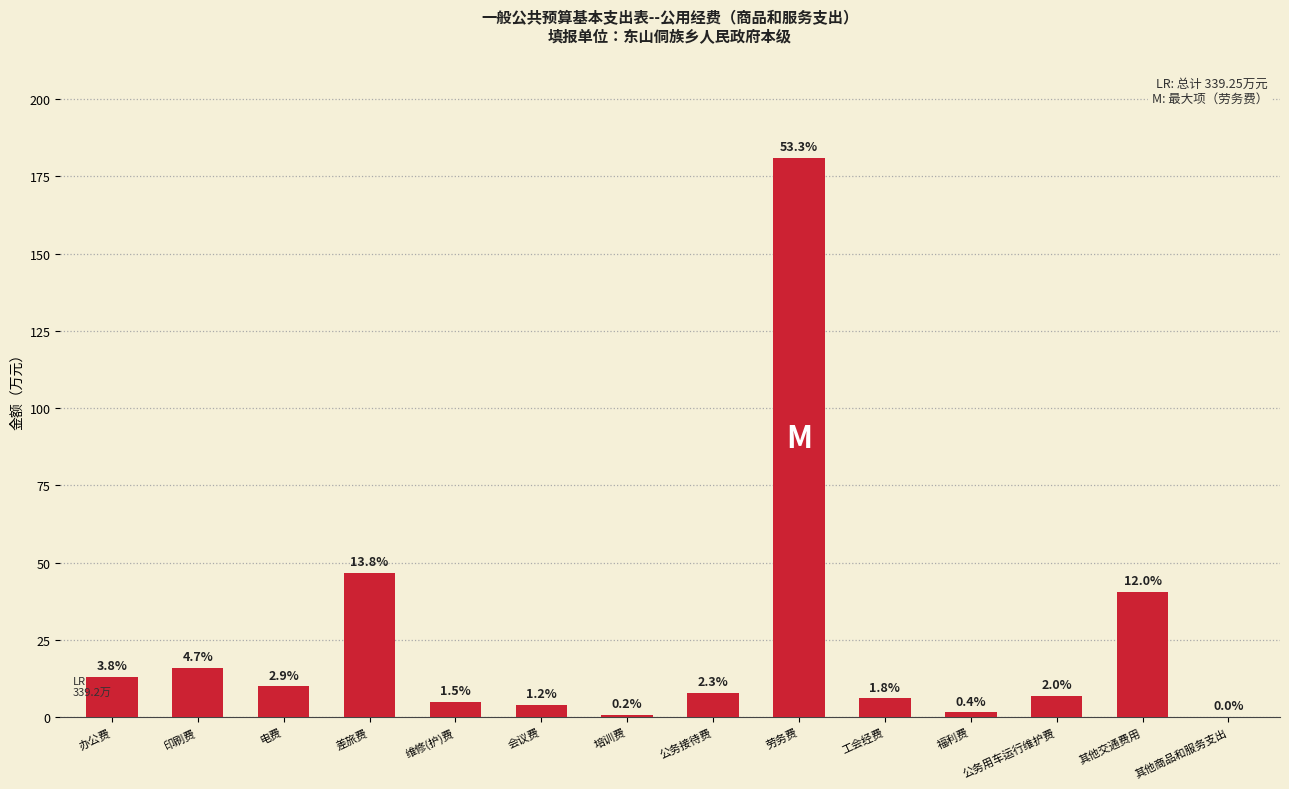

Reading left to right, list all the values displayed in this chart.

办公费=13.0	印刷费=16.0	电费=10.0	差旅费=46.7	维修(护)费=5.0	会议费=4.0	培训费=0.8	公务接待费=7.8	劳务费=181.0	工会经费=6.1	福利费=1.5	公务用车运行维护费=6.8	其他交通费用=40.6	其他商品和服务支出=0.1